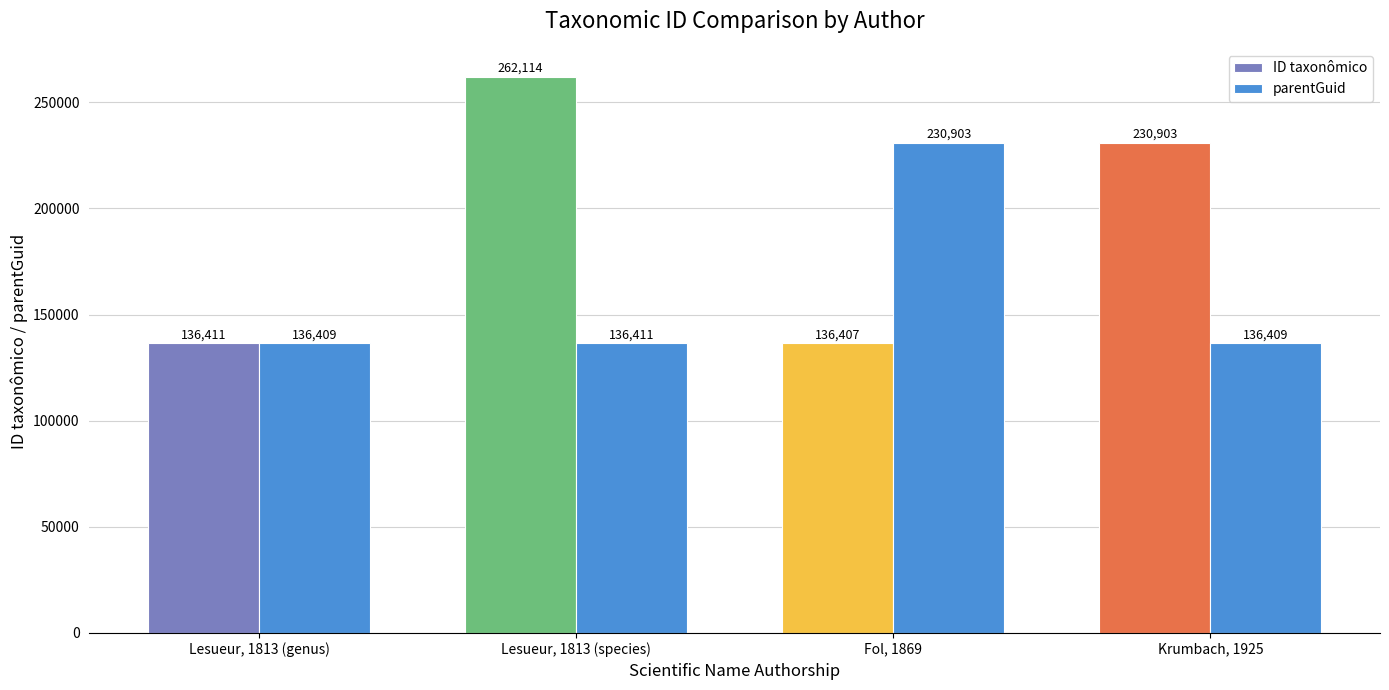

How many distinct data groups are displayed?

2